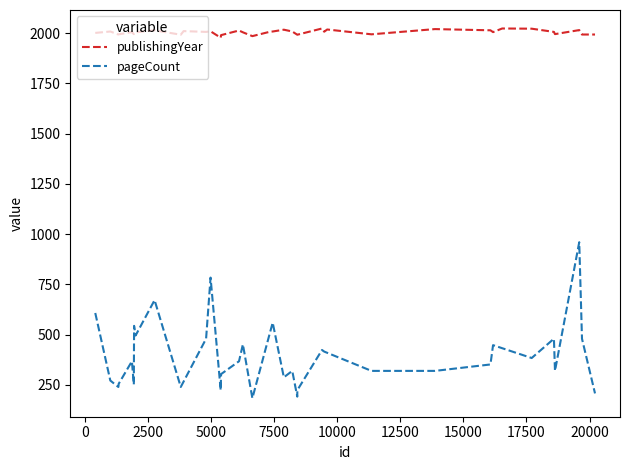

Read the publishingYear value at 4808.

2006